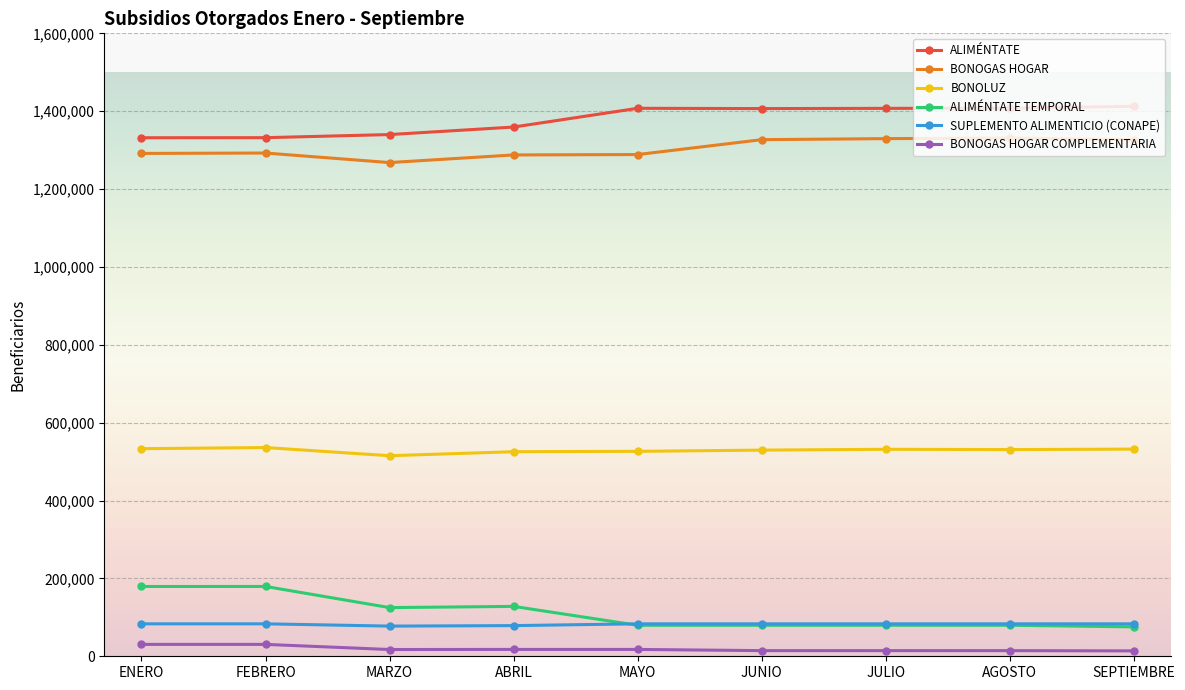

How many values in the BONOGAS HOGAR COMPLEMENTARIA series are below 17369?

4